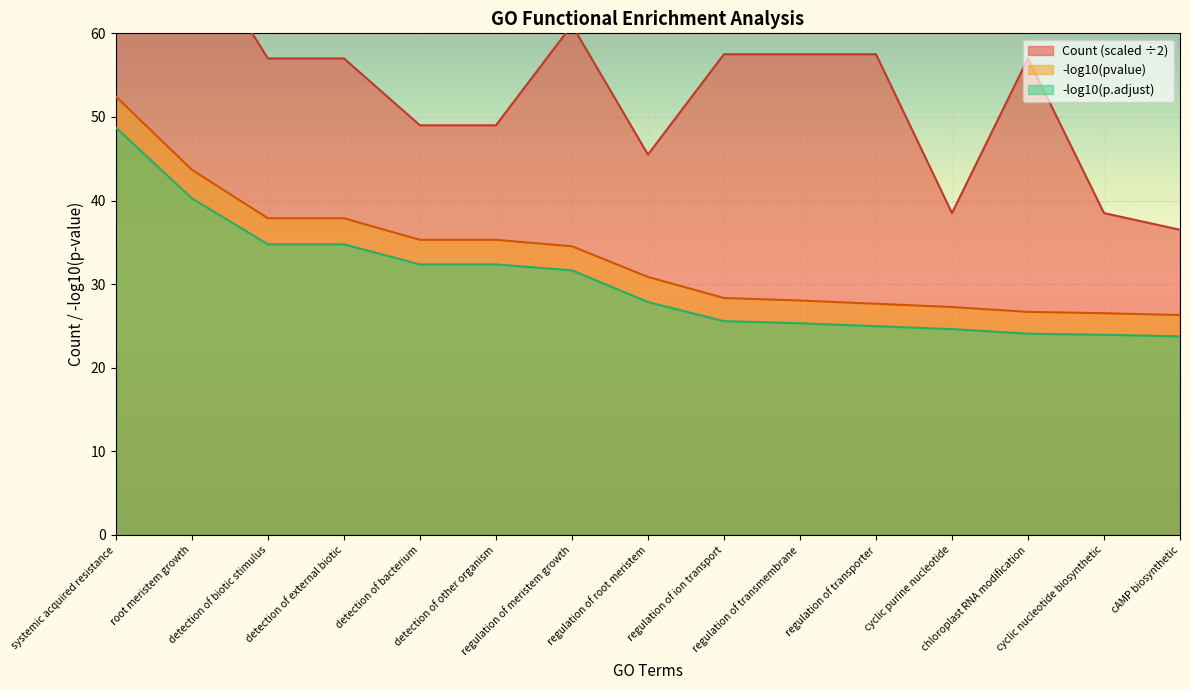

Reading left to right, list all the values displayed in this chart.

GeneRatio_num: 77.0	71.5	57.0	57.0	49.0	49.0	61.0	45.5	57.5	57.5	57.5	38.5	57.0	38.5	36.5
pvalue_neg_log: 52.4	43.7	37.9	37.9	35.3	35.3	34.5	30.9	28.3	28.0	27.6	27.3	26.7	26.5	26.3
p_adjust_neg_log: 48.7	40.3	34.8	34.8	32.4	32.4	31.6	27.9	25.6	25.3	25.0	24.6	24.1	23.9	23.8